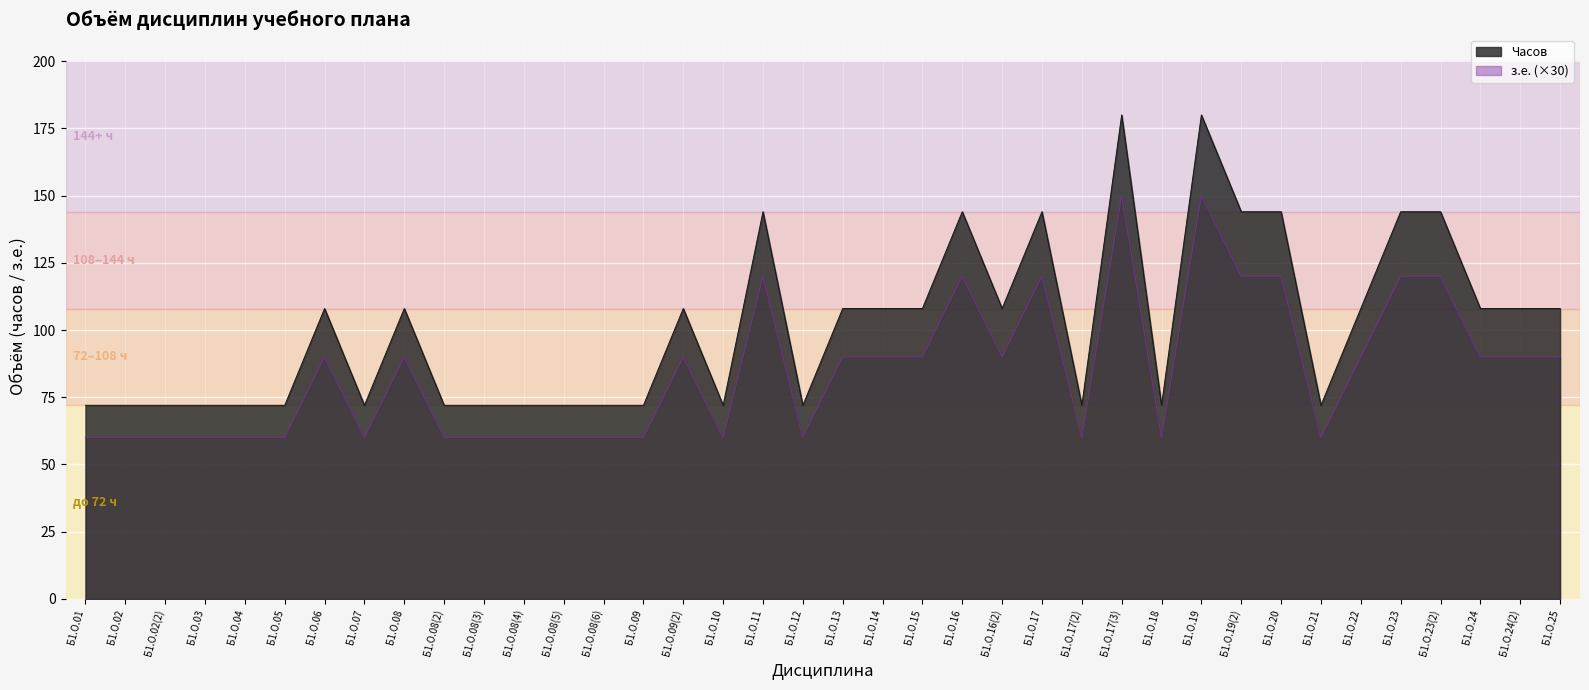

Between Б1.О.07 and Б1.О.23(2), which series saw the biggest shift?

Часов (з.е.)